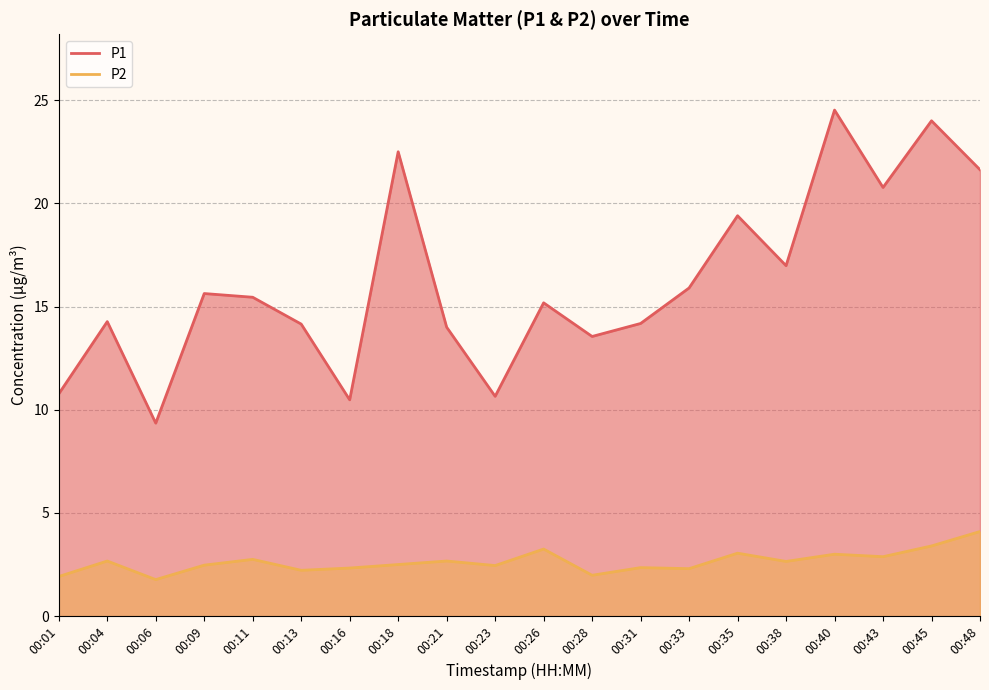

Does the chart display data point markers on the line(s)?

No